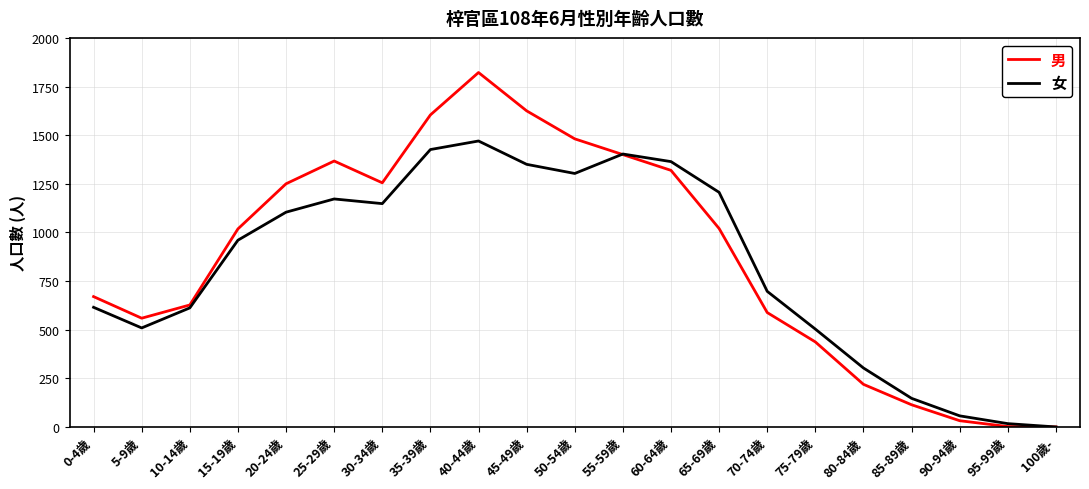

What is the highest value of the 男 series?

1822